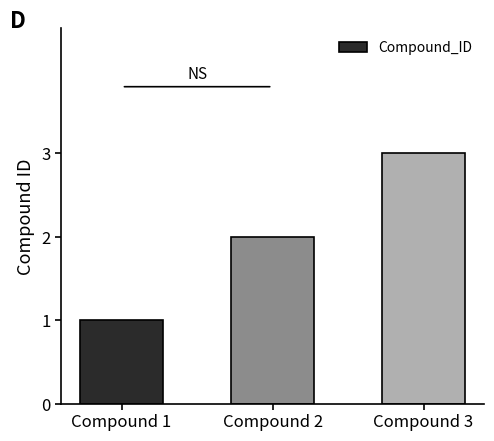

The chart shows a value of 3 at Compound 3. True or false?

True